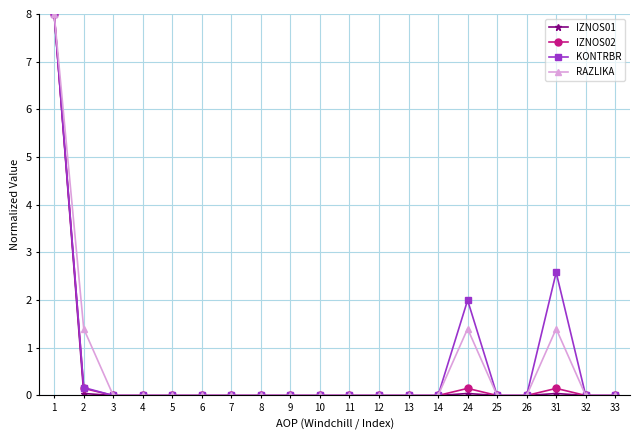

At which label is KONTRBR closest to 4?

31